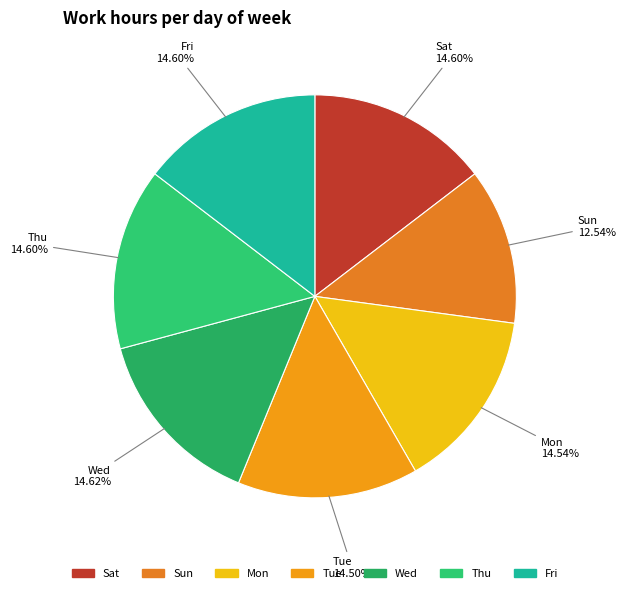

Which category has the smallest portion of the pie?

Sun